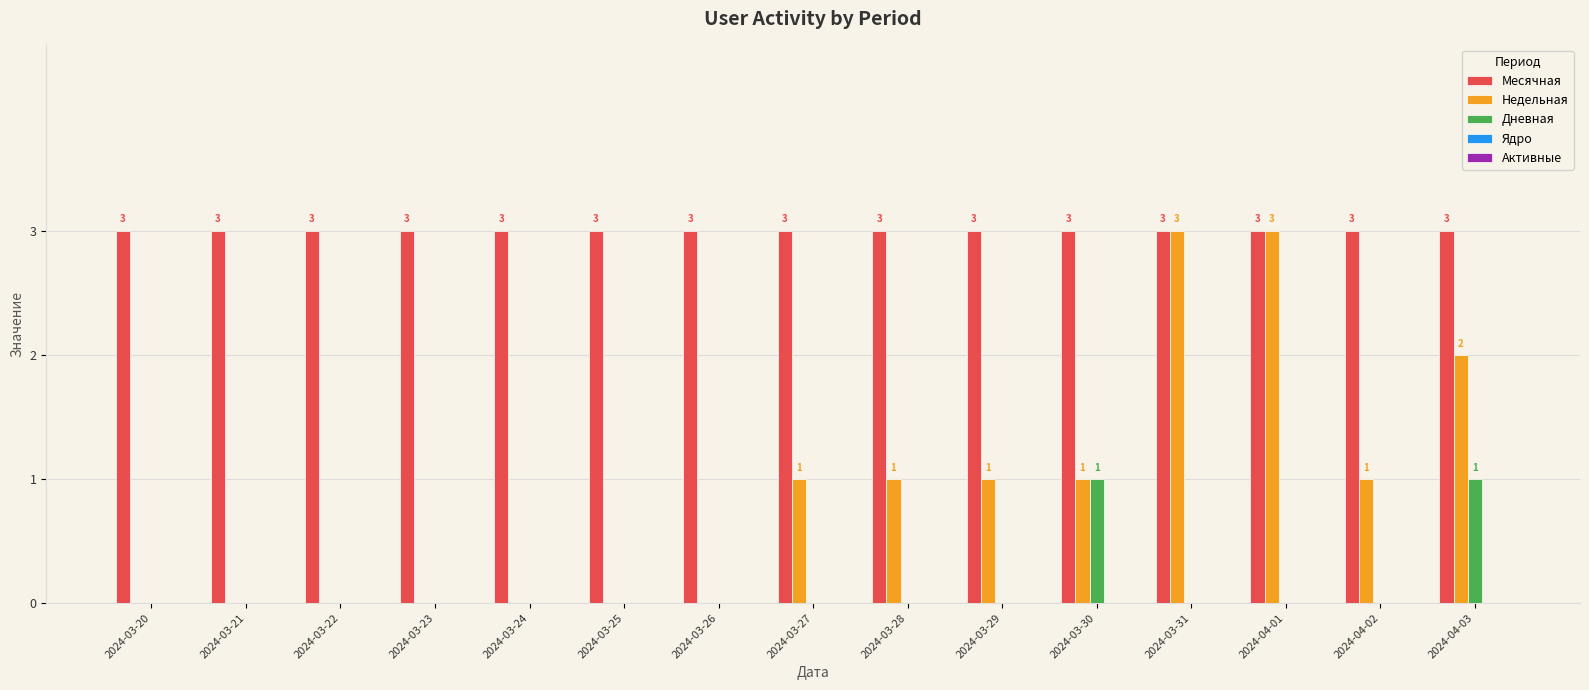

The value of Месячная at 2024-03-23 is 3. True or false?

True